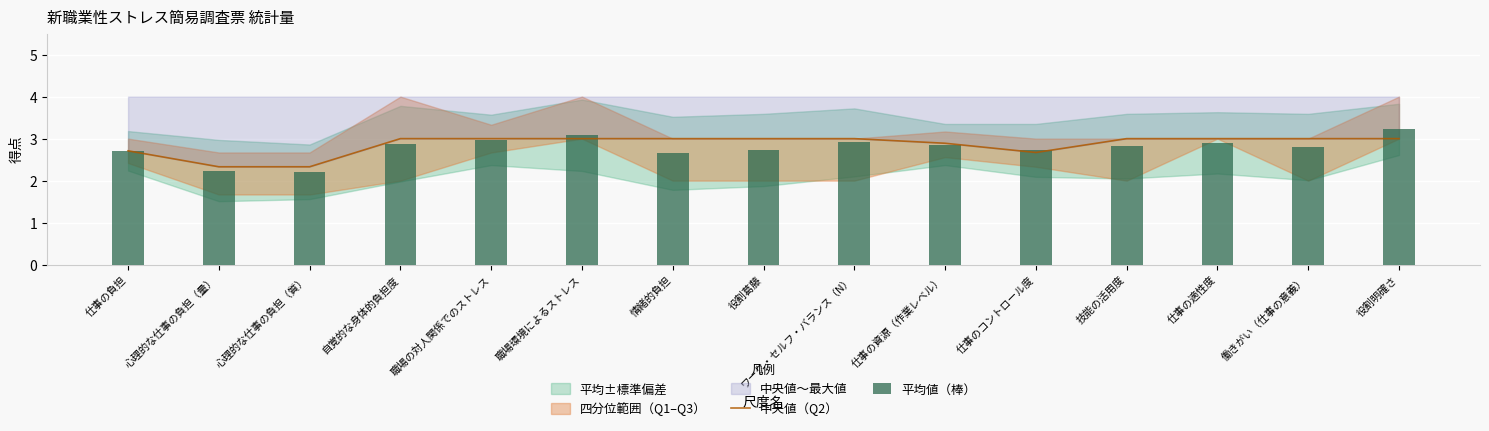

Count the number of categories in the chart.

15